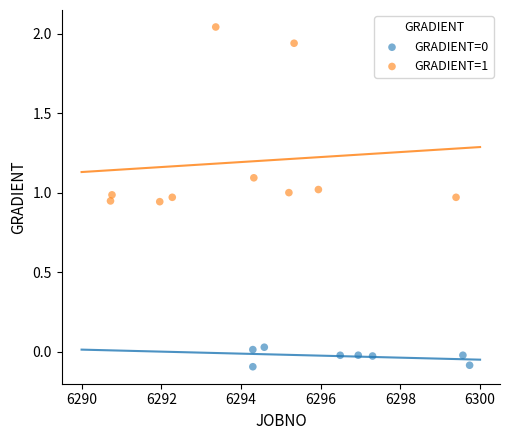

Which series contains the highest Y value?

GRADIENT=1